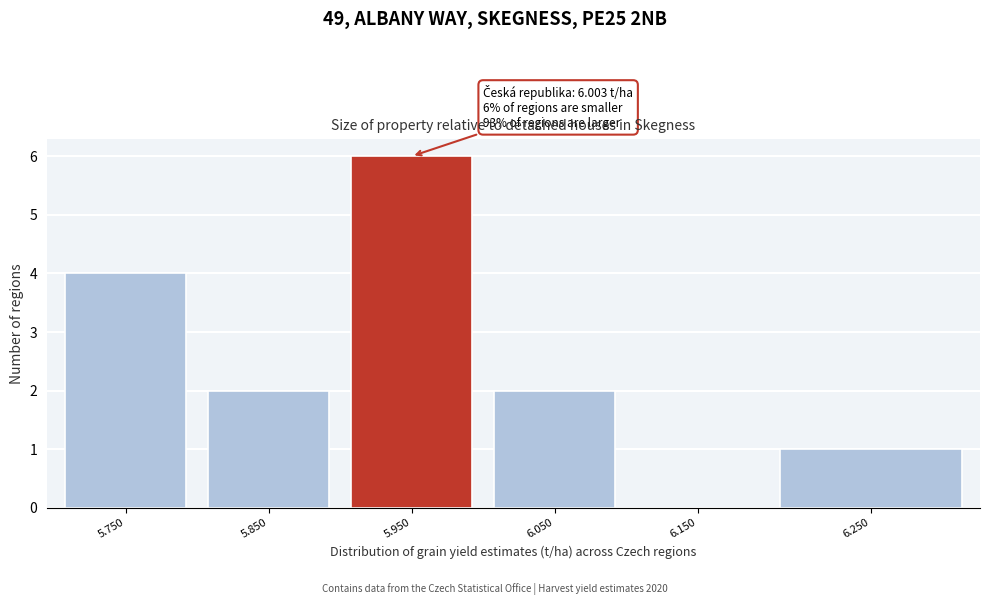

Reading left to right, what are all the values shown in this chart?

5.750=4	5.850=2	5.950=6	6.050=2	6.150=0	6.250=1